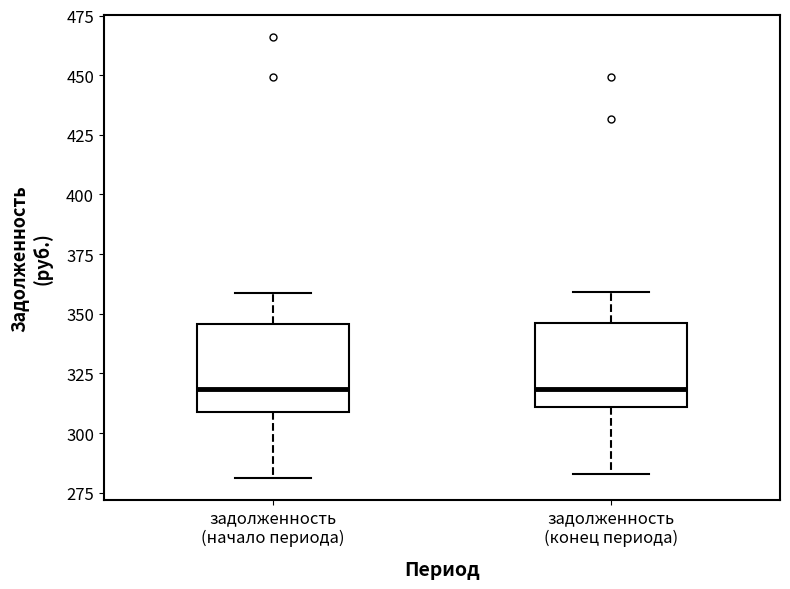

Reading left to right, transcribe this box plot: for each box, give where its median line is, the range the box spans, and where its two whiskers end, as read against the y-axis. The values are not printed on the chart, so give them approximately, as read against the axis.

задолженность (начало периода): median 320, box 310 to 345, whiskers 280 to 360
задолженность (конец периода): median 320, box 310 to 345, whiskers 285 to 360